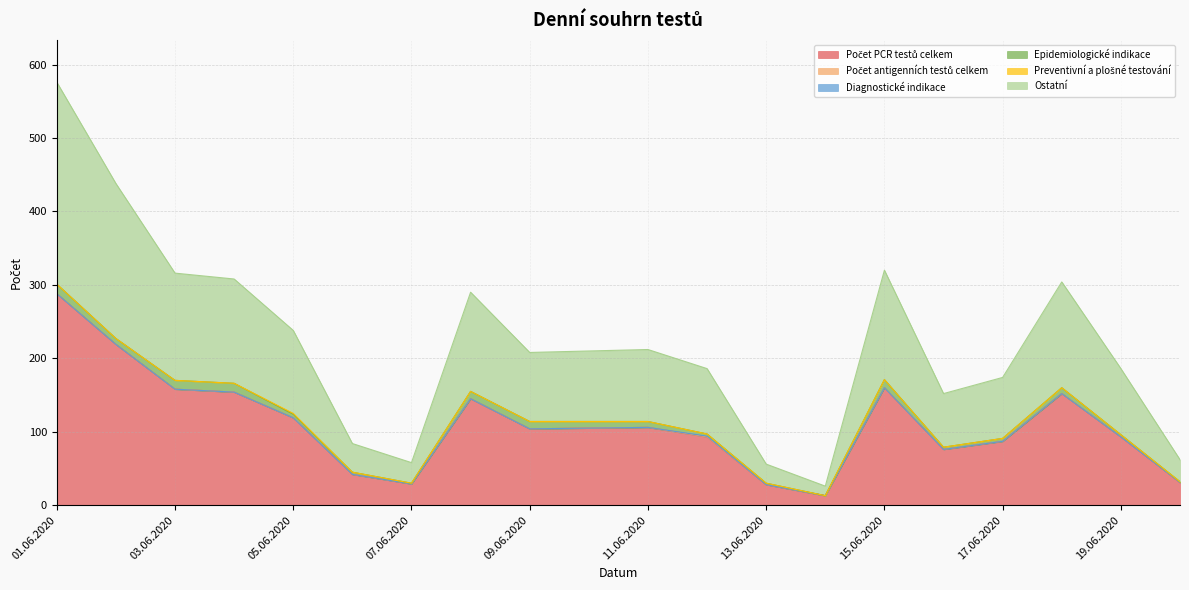

Does the chart have visible grid lines?

Yes